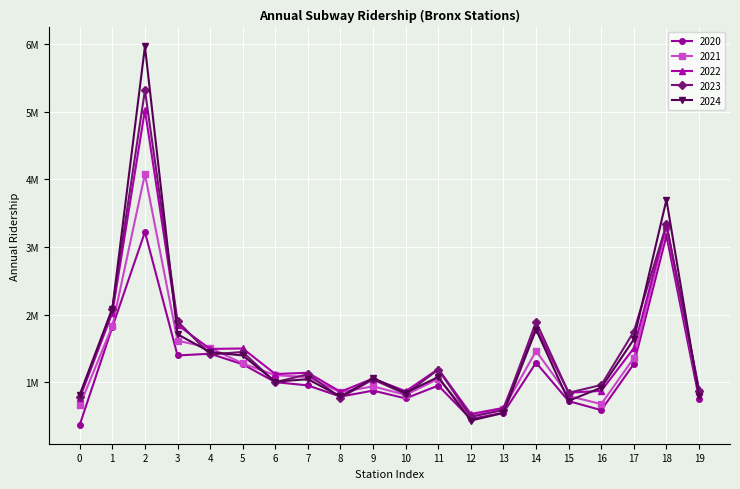

What are all the series names shown in the legend?

2020, 2021, 2022, 2023, 2024